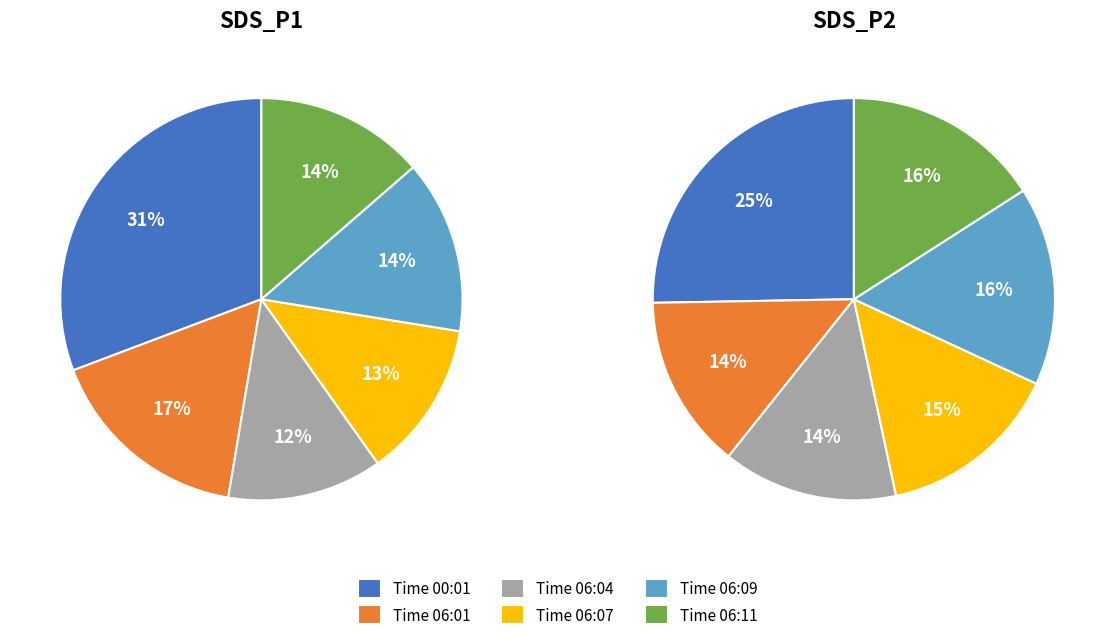

Rank the series by their maximum value, from highest to lowest.

SDS_P1, SDS_P2